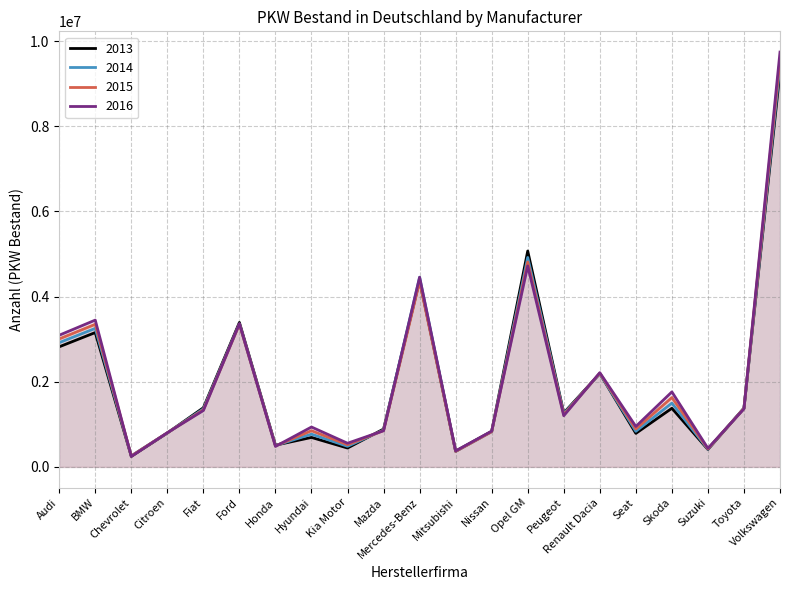

The value of 2016 at Seat is 370267. True or false?

False